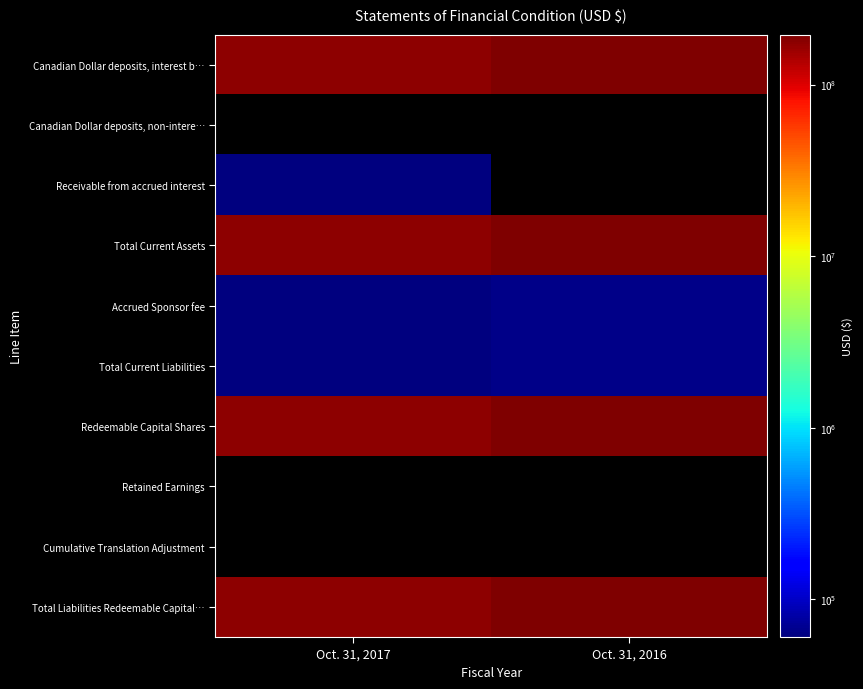

Which series has the largest range (max minus min)?

Canadian Dollar deposits, interest b…